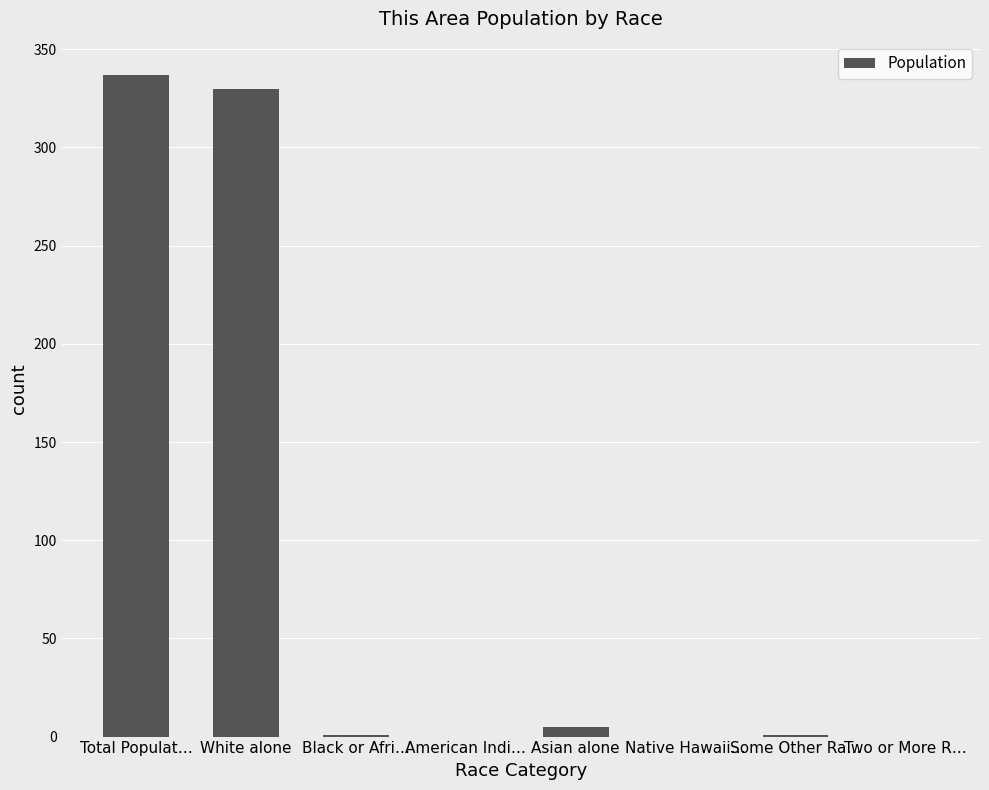

What is the change in value from White alone to Native Hawaii…?

-330